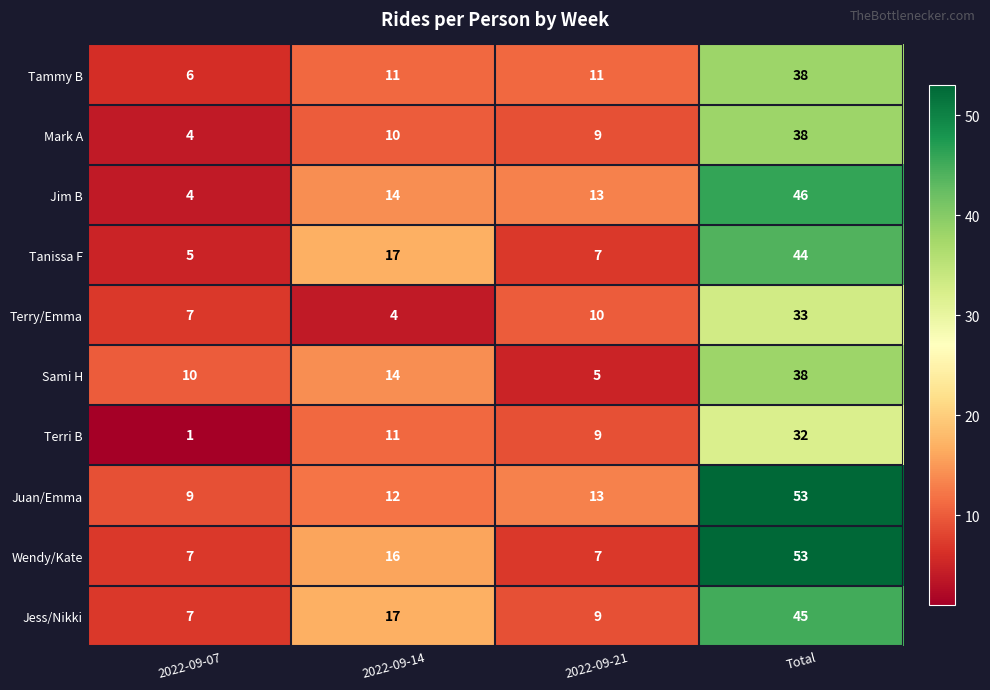

What is the difference between the Terri B values at 2022-09-14 and 2022-09-07?

10